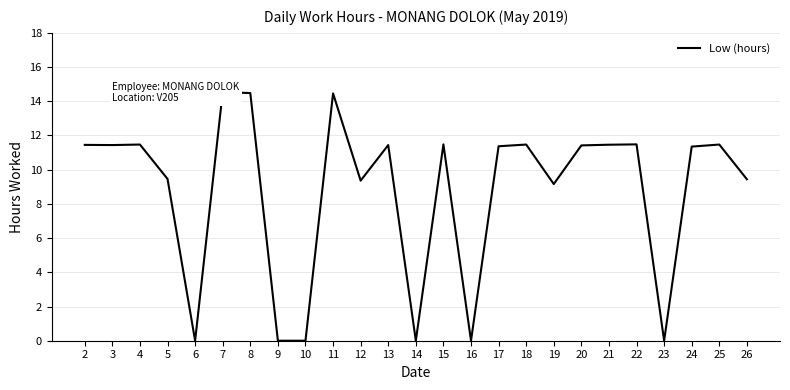

What is the greatest value displayed?

14.5